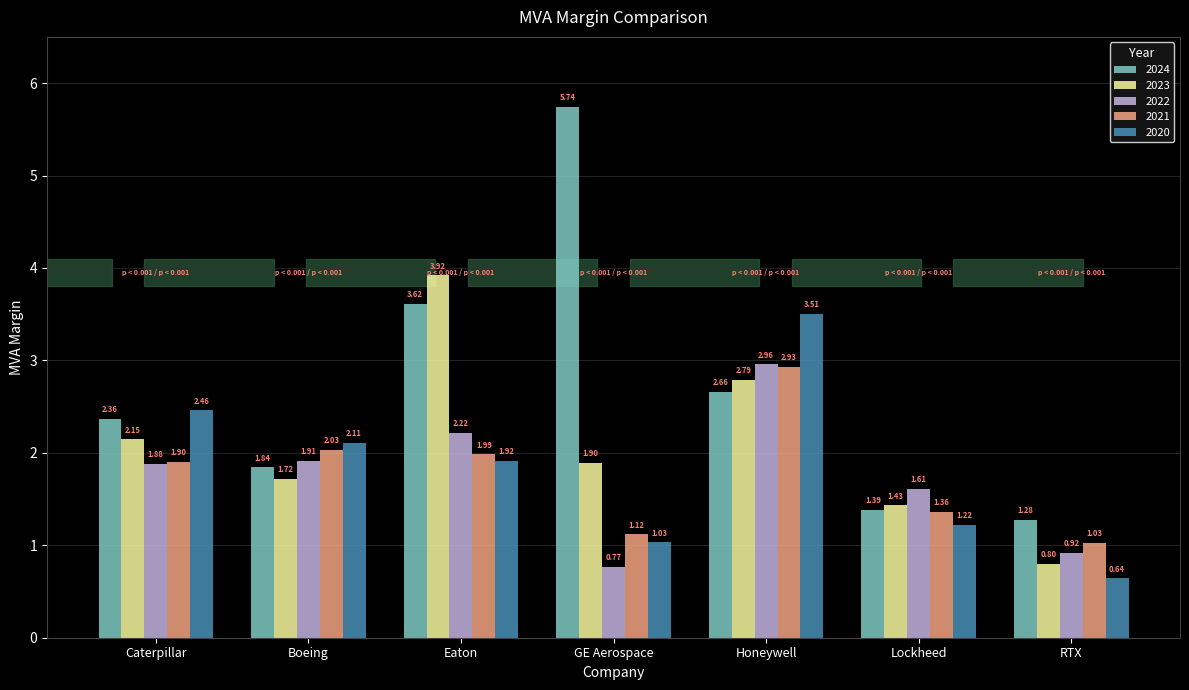

Which label corresponds to the largest value in the chart?

GE Aerospace